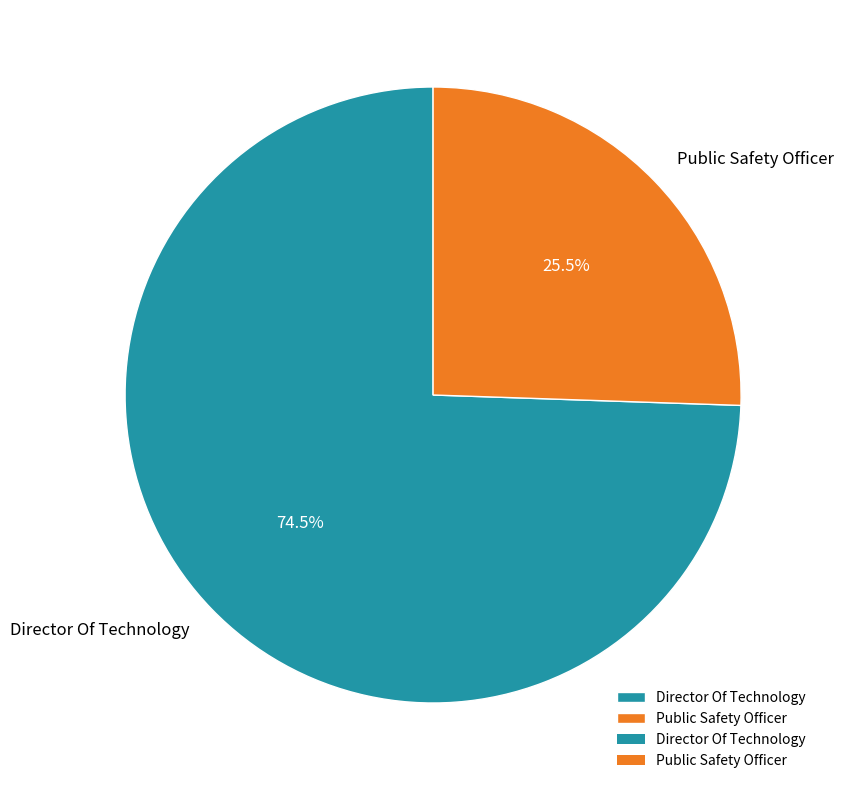

Combined, do Director Of Technology and Public Safety Officer account for over 50%?

Yes